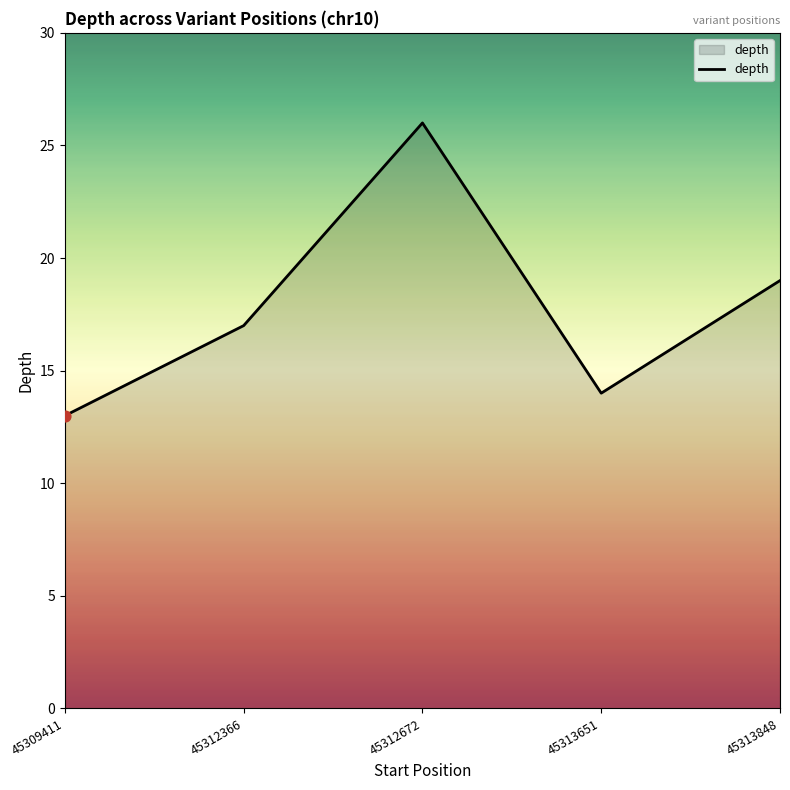

What is the change in value from 45312366 to 45313848?

+2